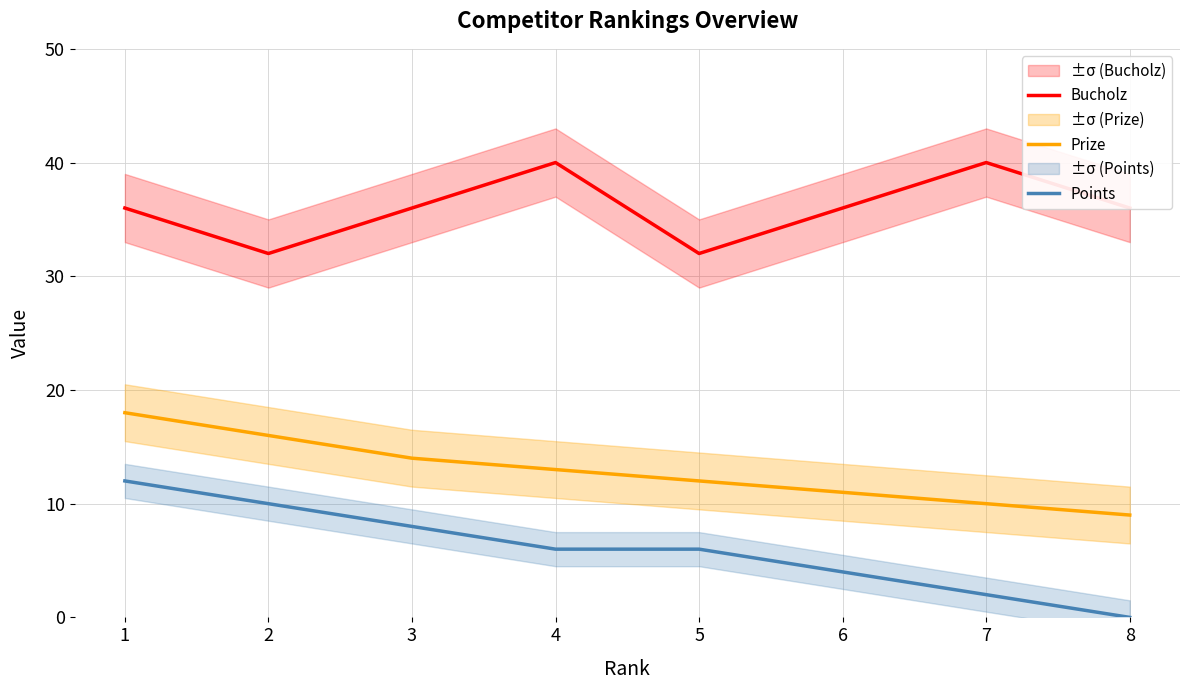

How many categories are shown in the chart?

8